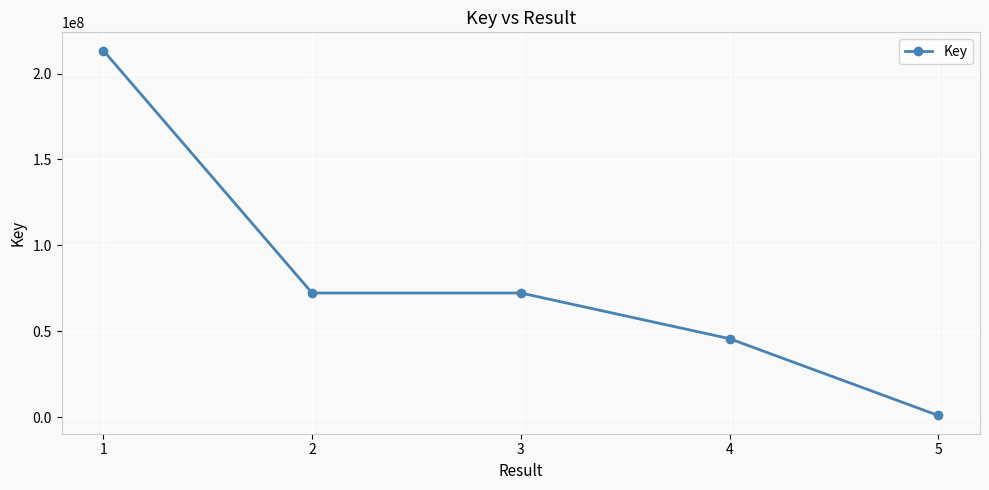

What is the difference between the maximum and minimum values?

212252148